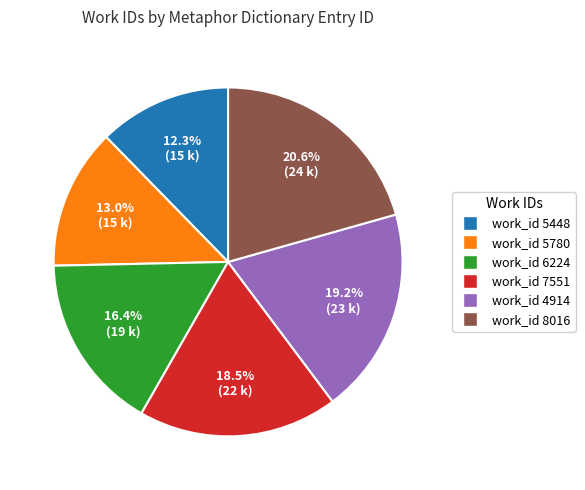

Does any single category account for the majority?

No